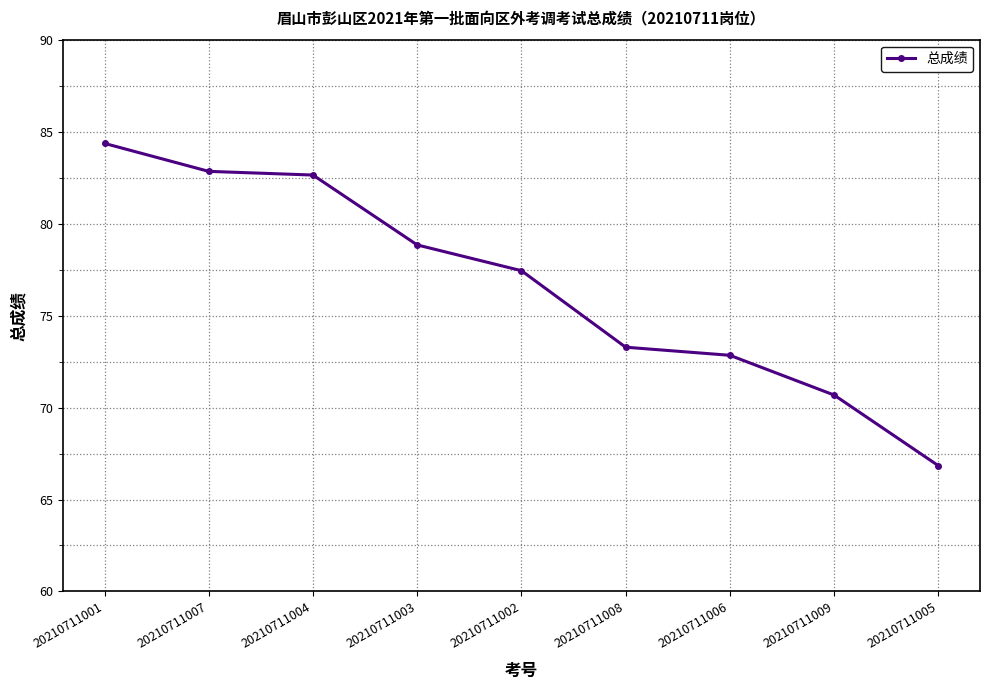

Reading left to right, list all the values displayed in this chart.

84.4	82.8	82.6	78.8	77.4	73.3	72.8	70.7	66.8